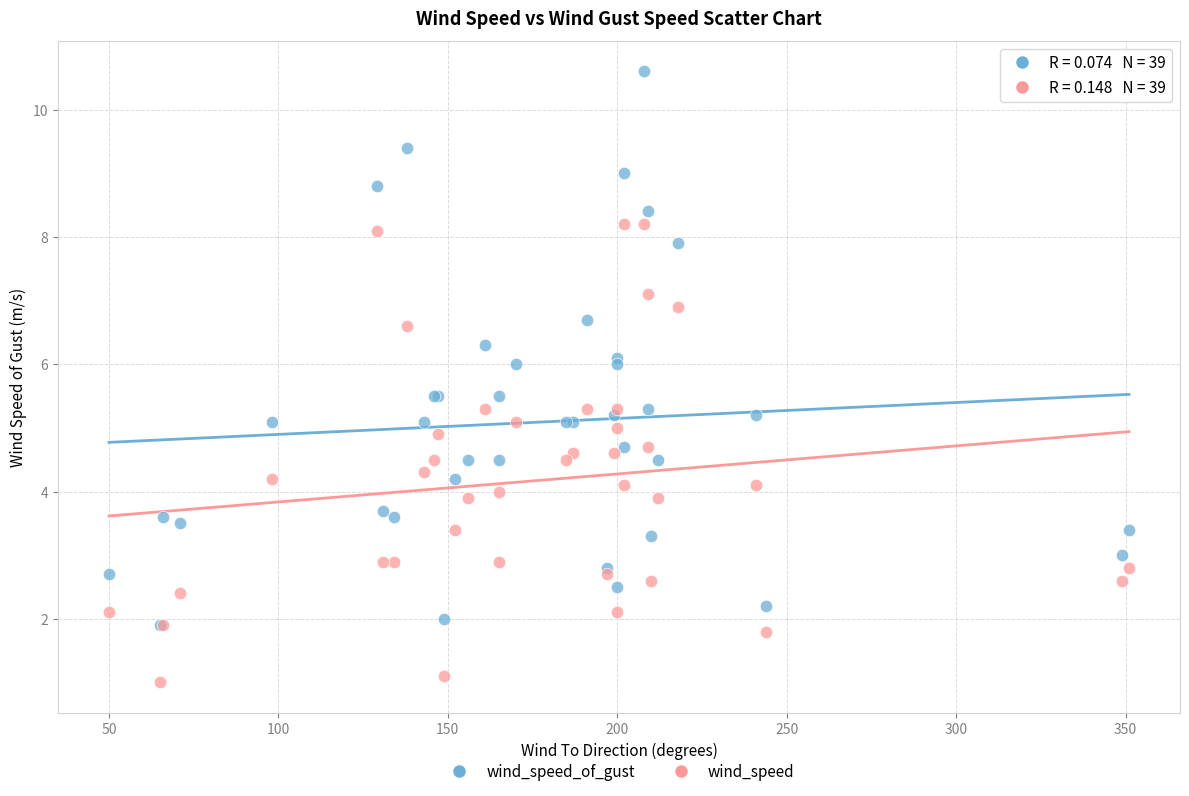

What are all the series names shown in the legend?

wind_speed_of_gust, wind_speed